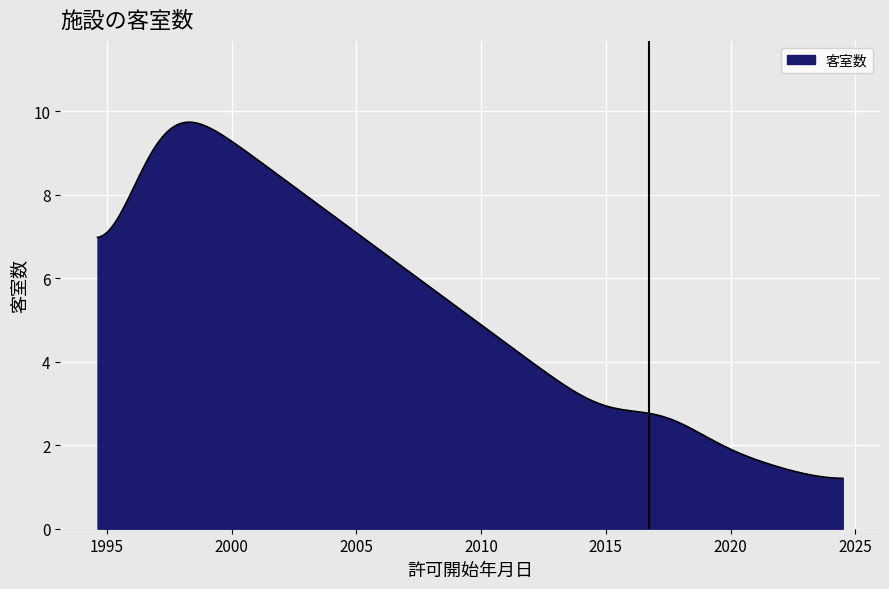

What is the difference between the maximum and minimum values?

8.5